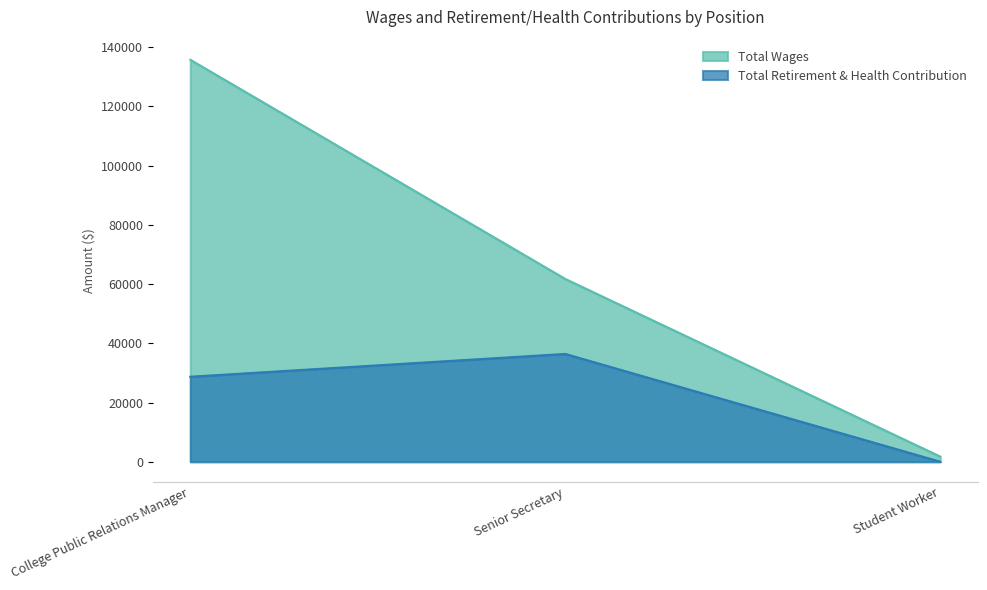

At Student Worker, list the series in order from smallest to largest.

Total Retirement & Health Contribution, Total Wages